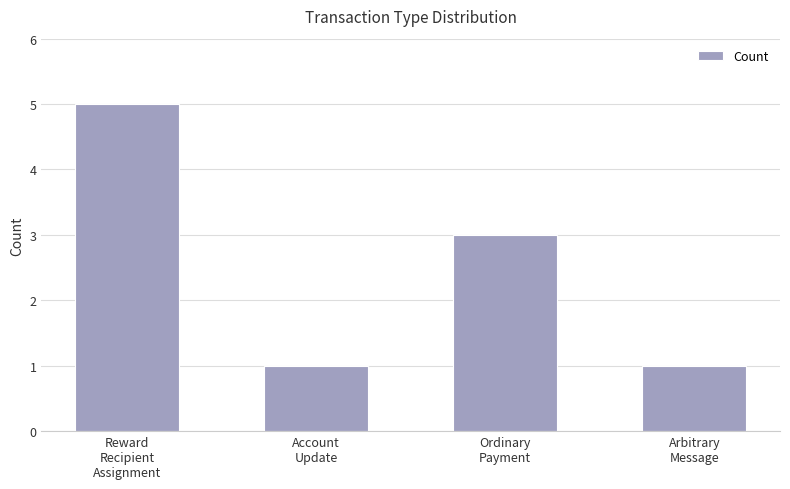

What is the difference between the maximum and second lowest values?

4